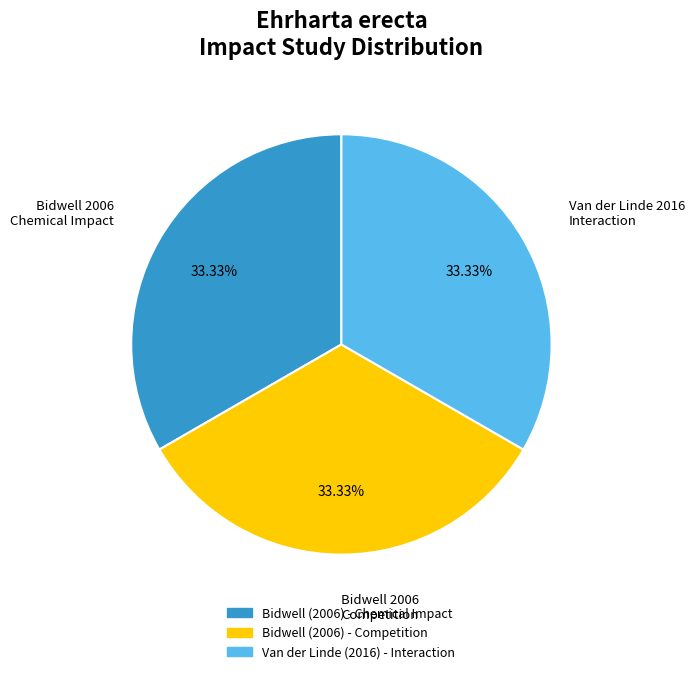

Combined, do Bidwell (2006) - Competition and Van der Linde (2016) - Interaction account for over 50%?

Yes